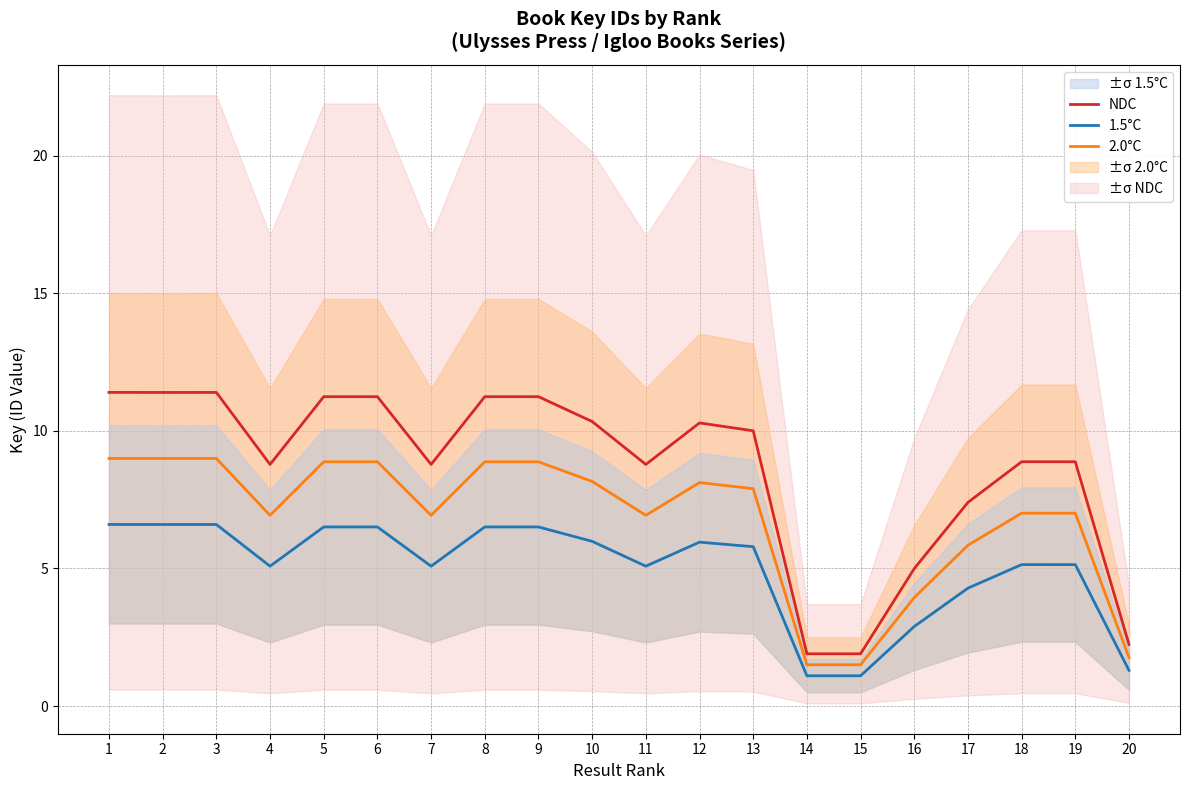

At which label does 2.0°C first exceed 7?

1